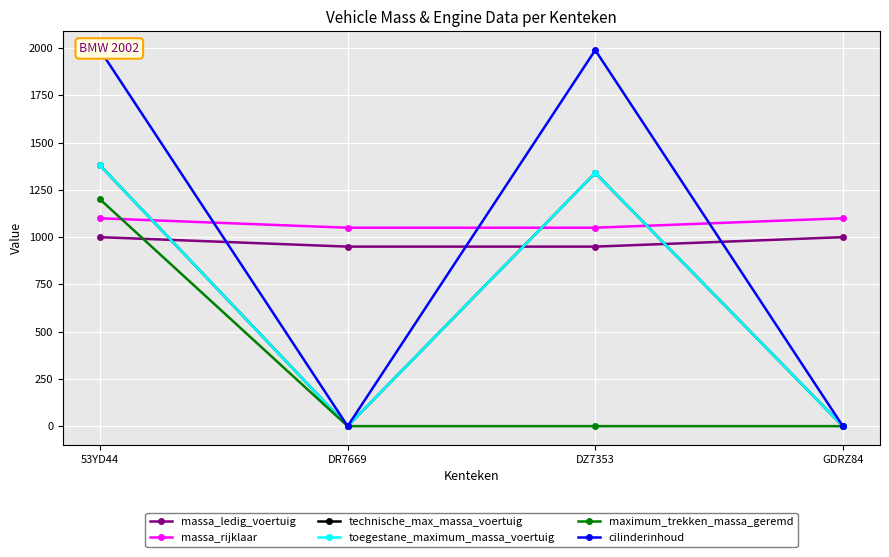

Which series has the widest spread of values?

cilinderinhoud